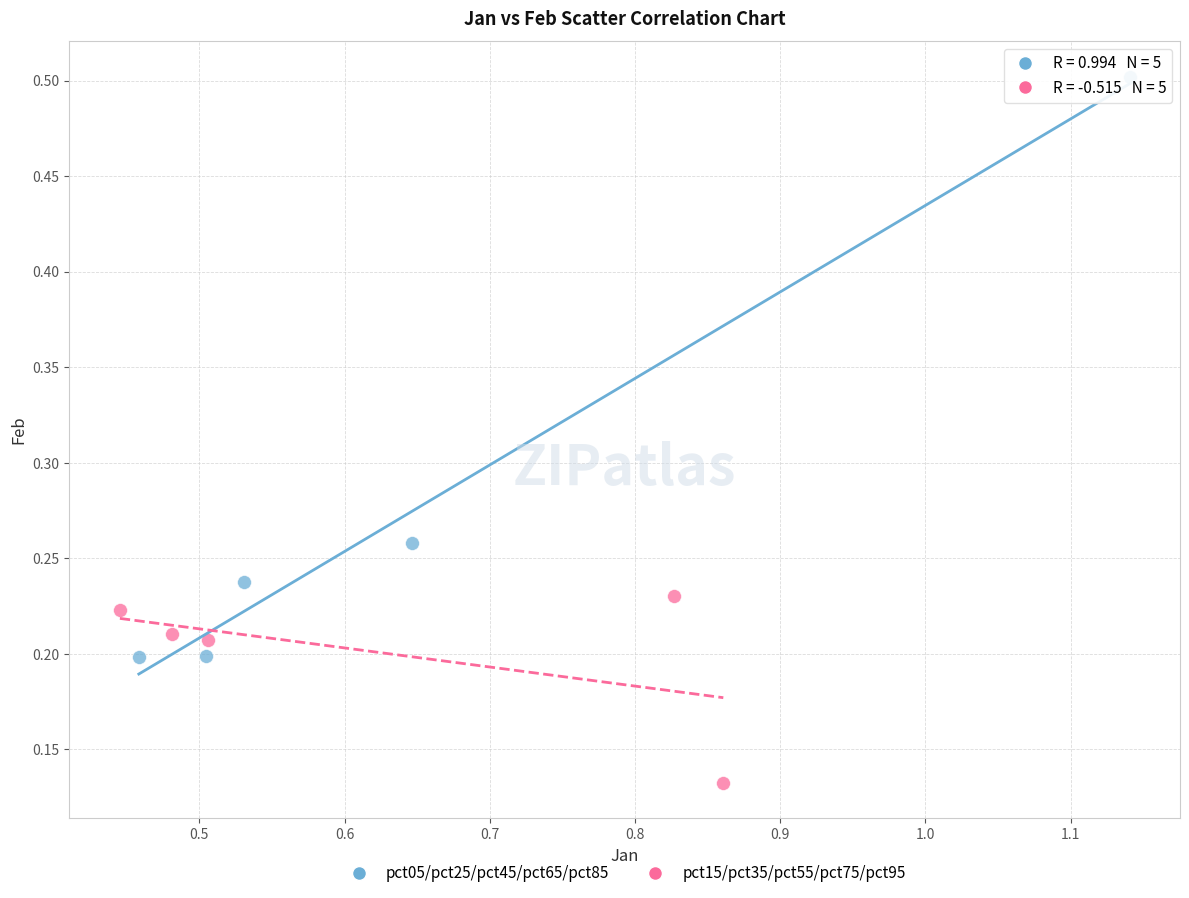

What are all the series names shown in the legend?

pct05/pct25/pct45/pct65/pct85, pct15/pct35/pct55/pct75/pct95